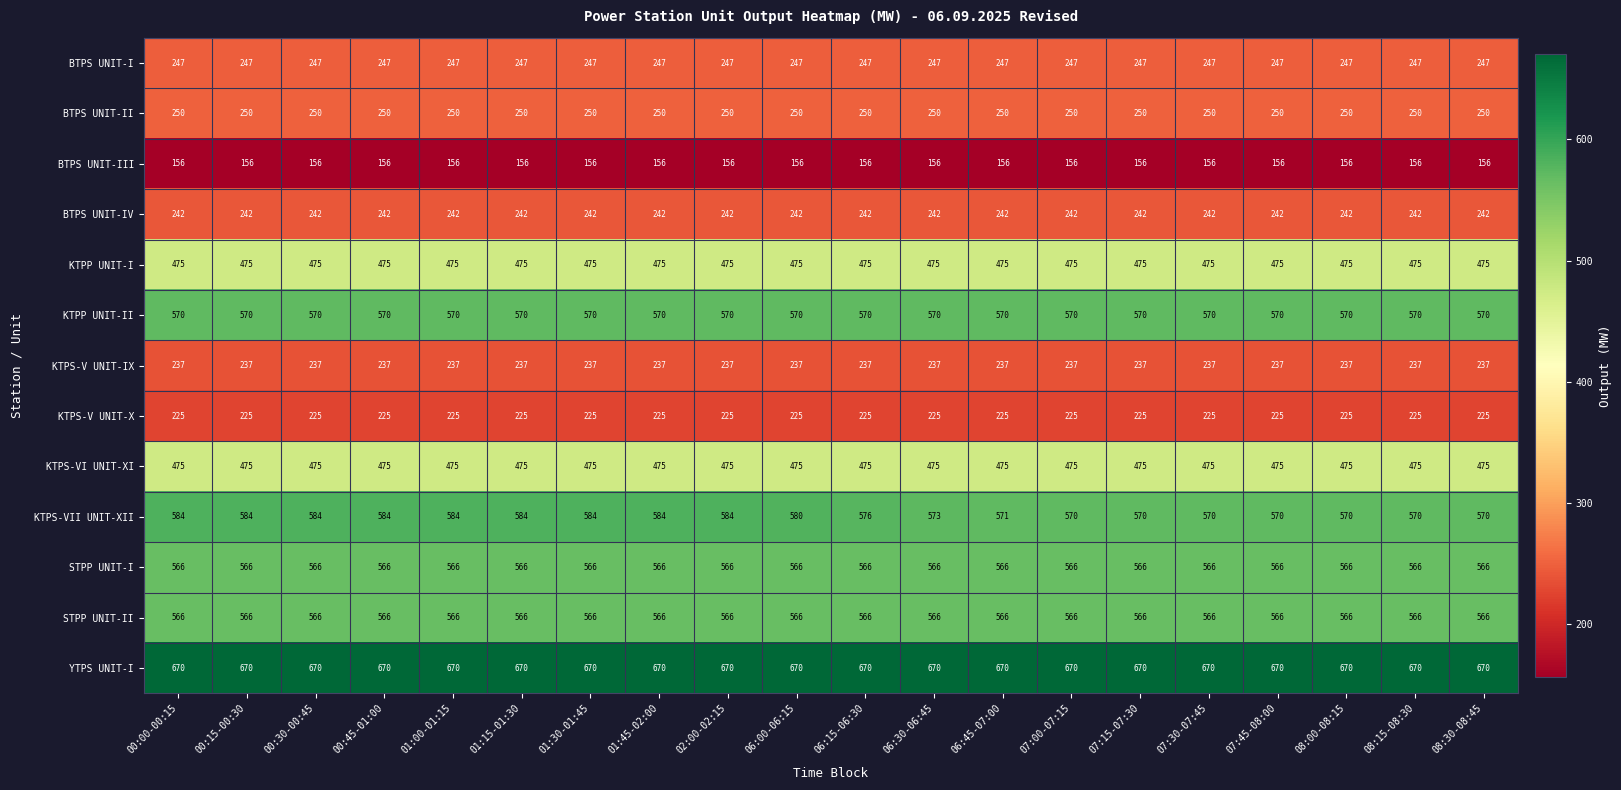

Is it true that KTPP UNIT-II equals 570 at 08:30-08:45?

True